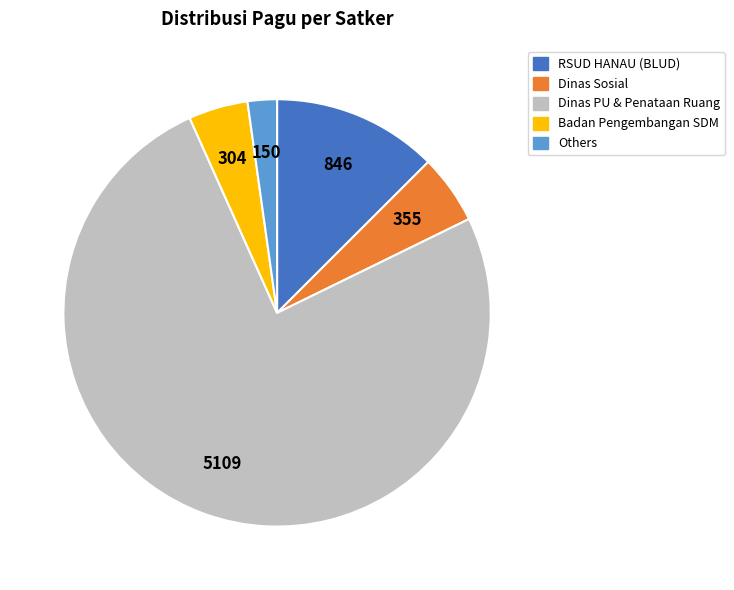

The RSUD HANAU (BLUD) slice represents 13% of the pie. True or false?

True